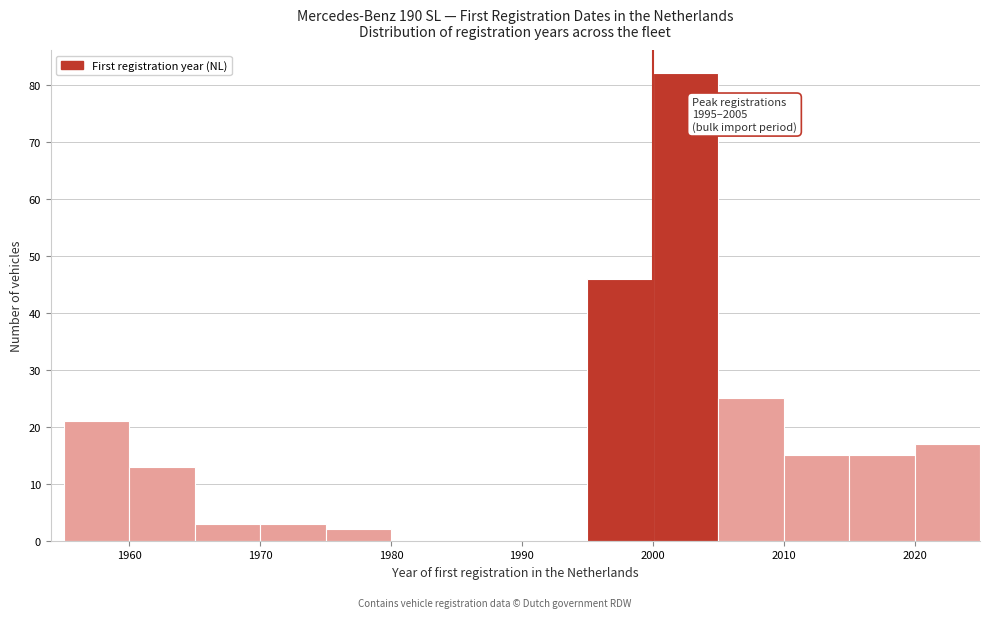

Which range on the x-axis has the tallest bar?

2000 to 2005